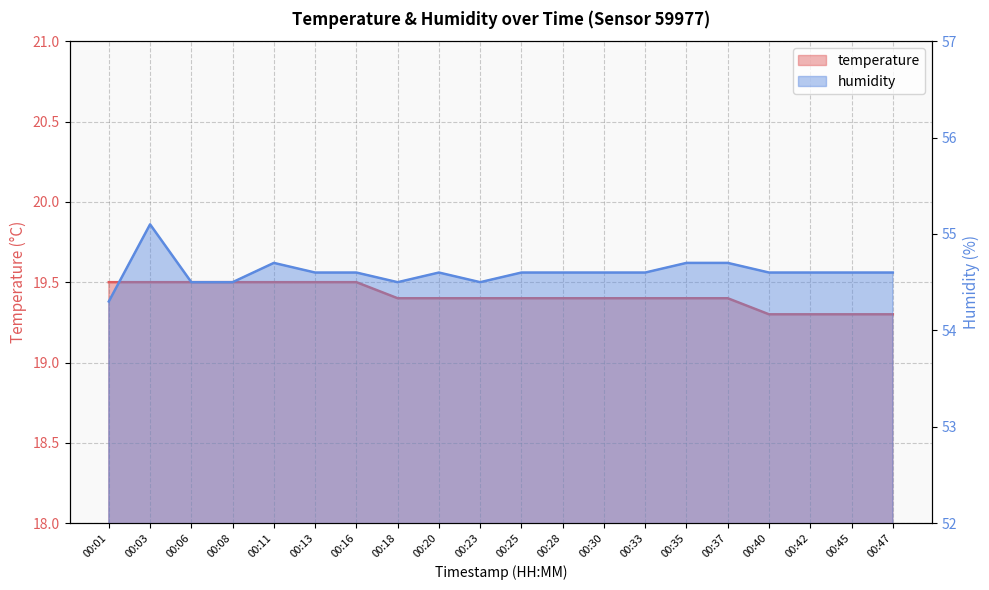

Which series has the widest spread of values?

humidity